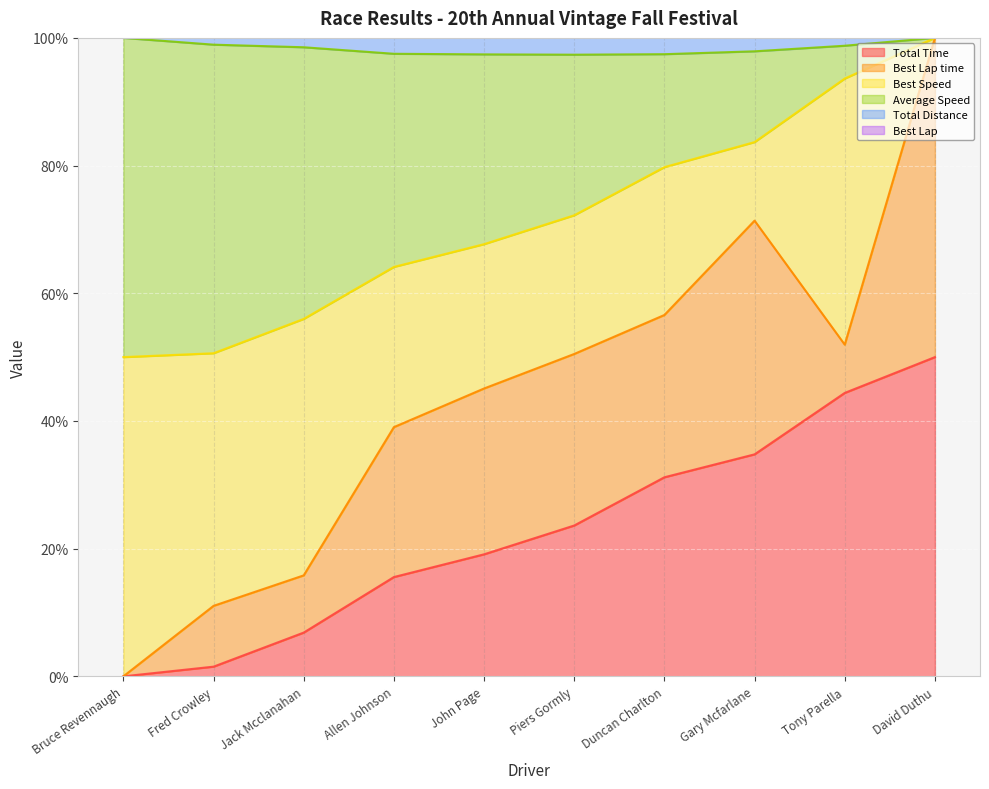

At how many categories does at least one series exceed 1?

10